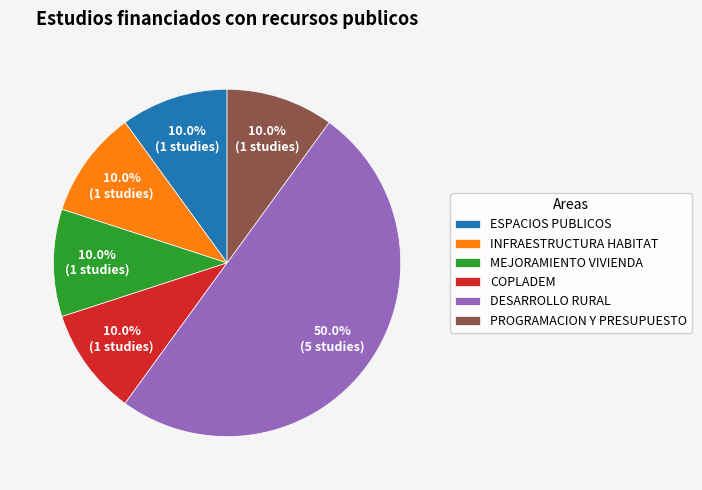

To the nearest percent, what percentage of the pie is DESARROLLO RURAL?

50%